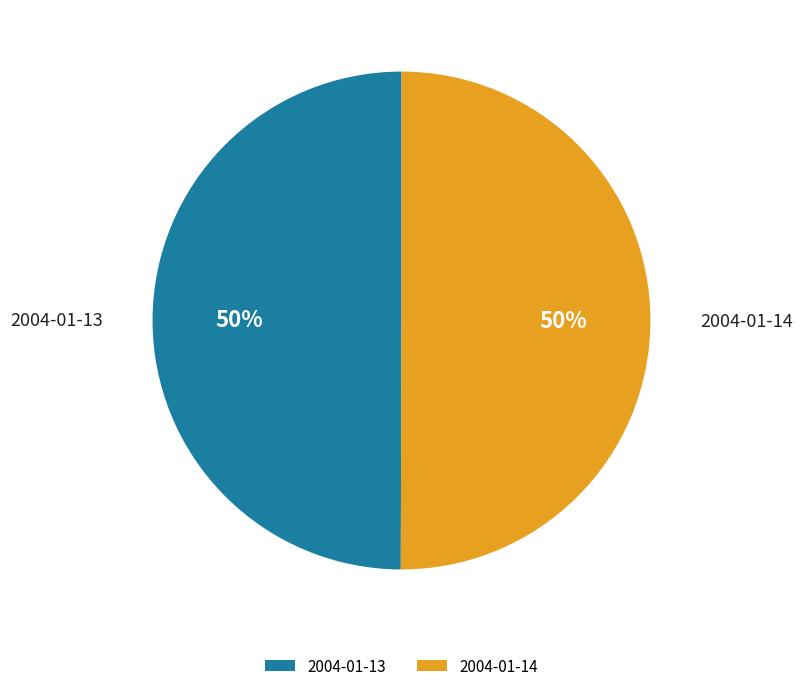

What is the ratio of the value at 2004-01-14 to the value at 2004-01-13?

1.0